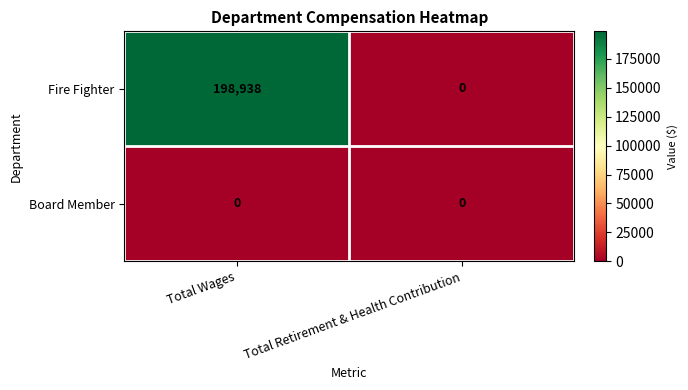

Between Total Wages and Total Retirement & Health Contribution, which series saw the biggest shift?

Fire Fighter